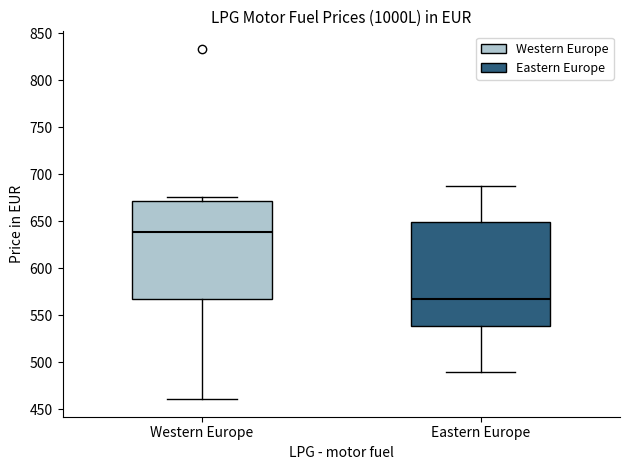

Where does the upper whisker of the box for Eastern Europe end on the y-axis? The values are not printed on the chart, so give them approximately, as read against the axis.

685